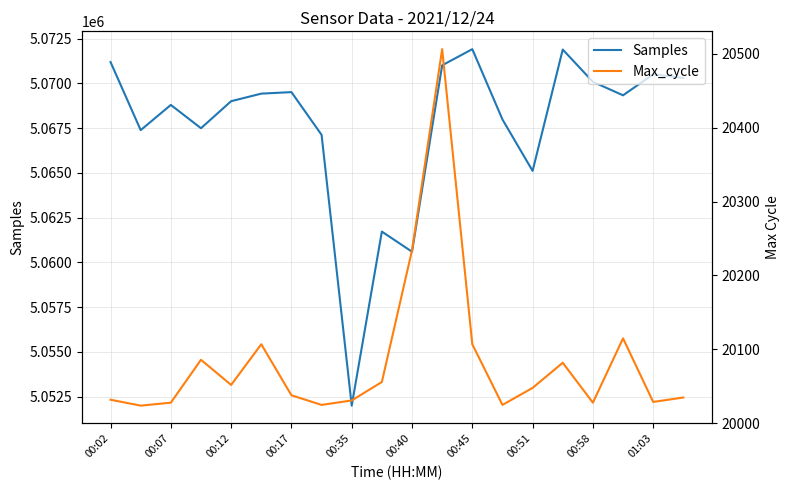

Which category has the lowest value in the Samples series?

00:35